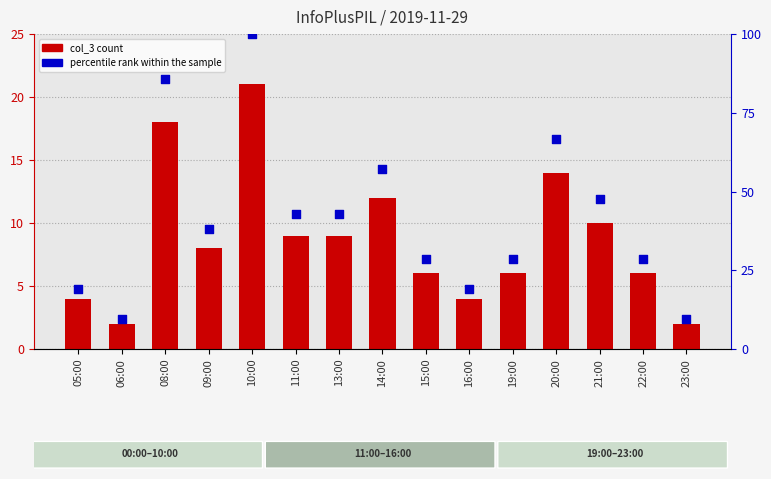

Which series has the largest Y range (max minus min)?

percentile rank within the sample